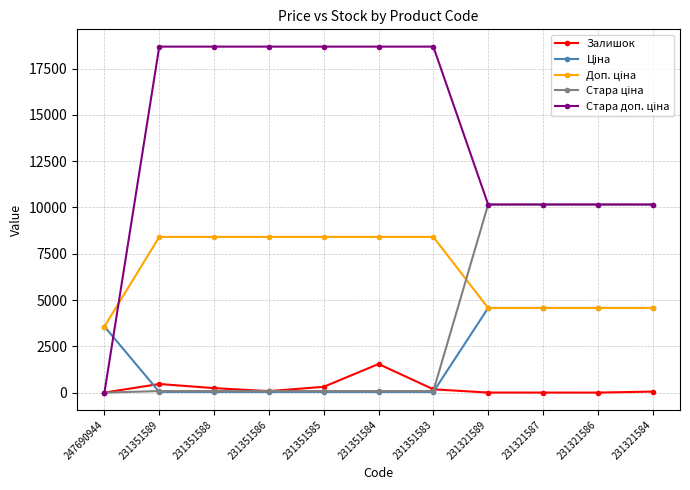

At how many categories does at least one series exceed 8037?

10